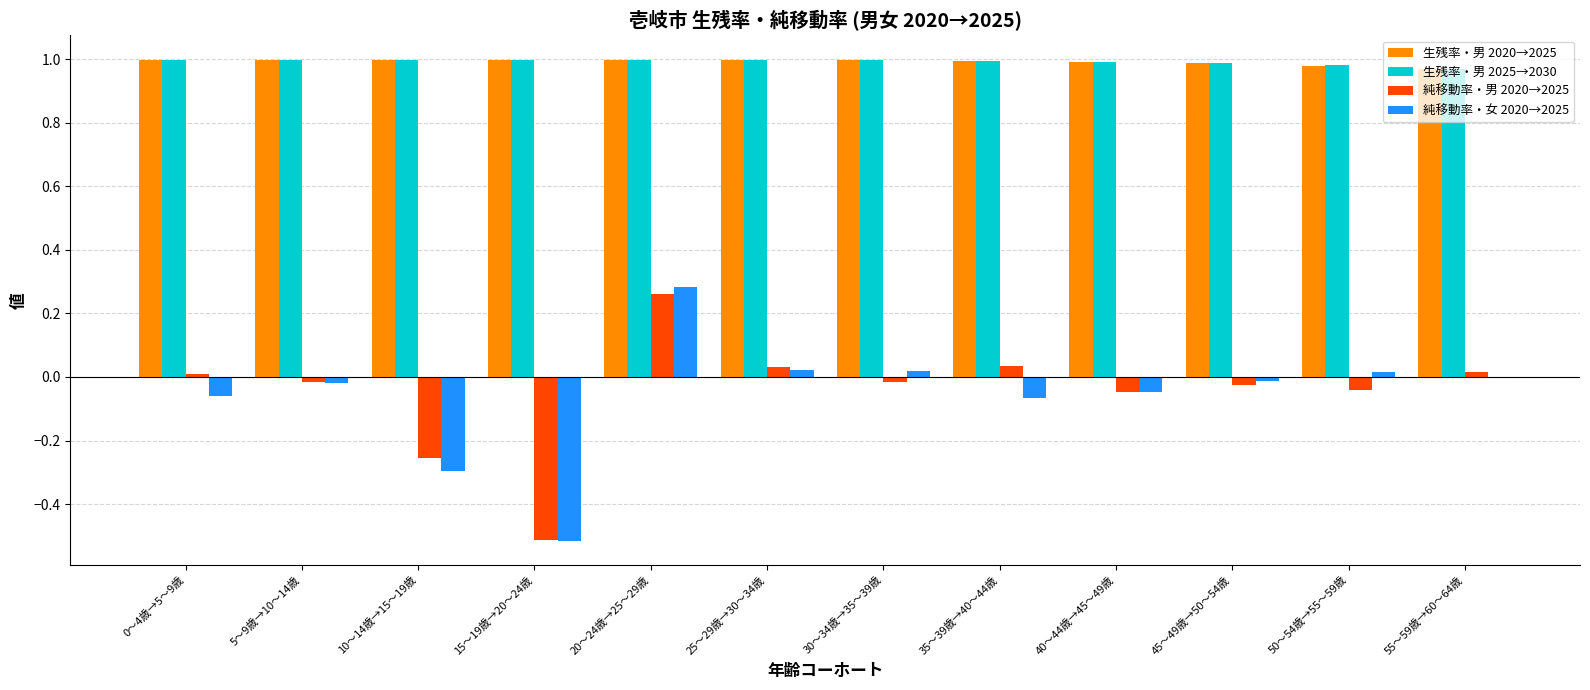

Is it true that 生残率・男 2025→2030 equals 1.6 at 35～39歳→40～44歳?

False